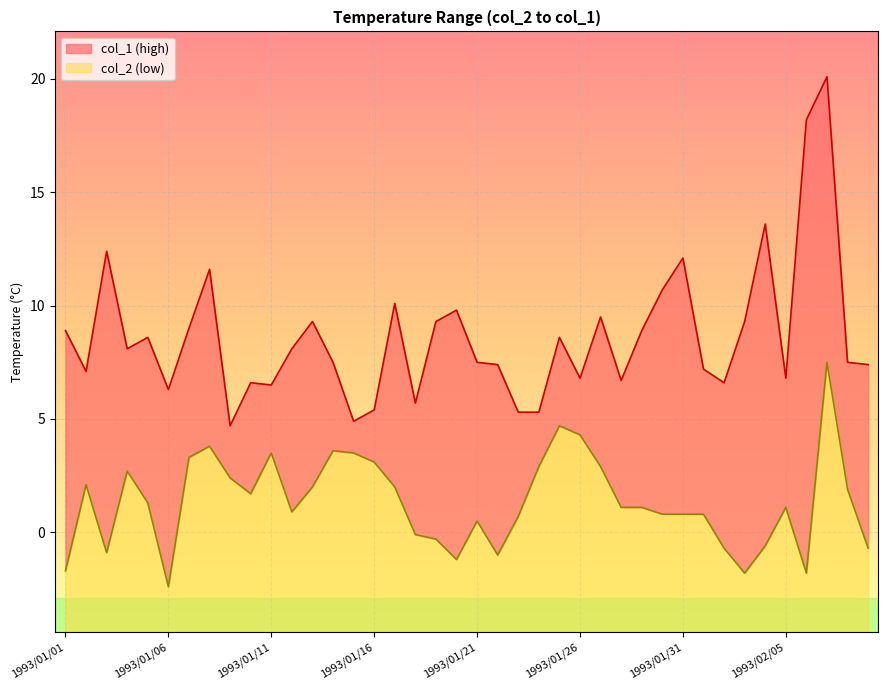

What is the difference between the second highest and minimum values in the col_2 series?

7.1